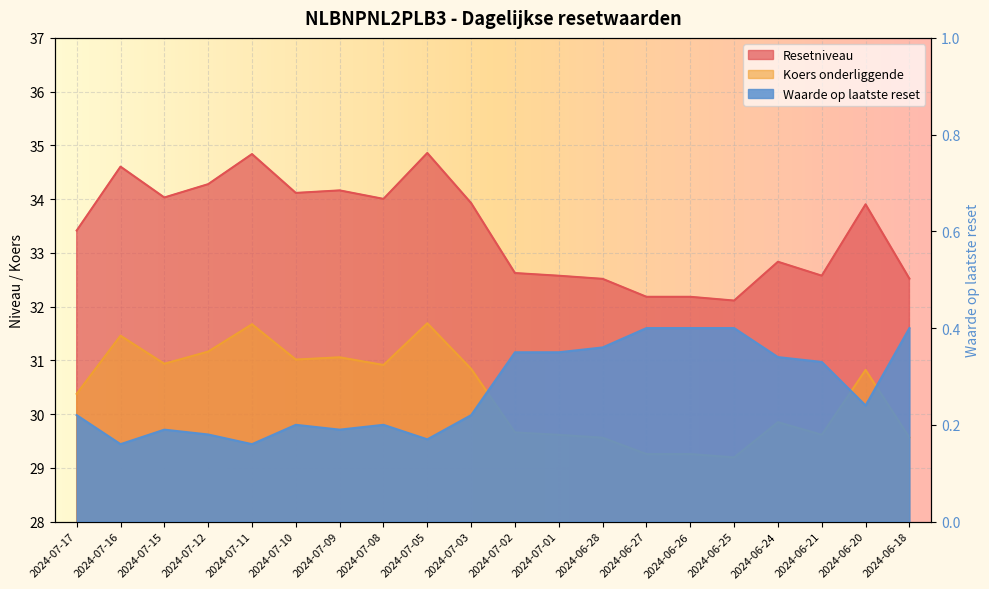

What is the label of the 10th point from the left?

2024-07-03